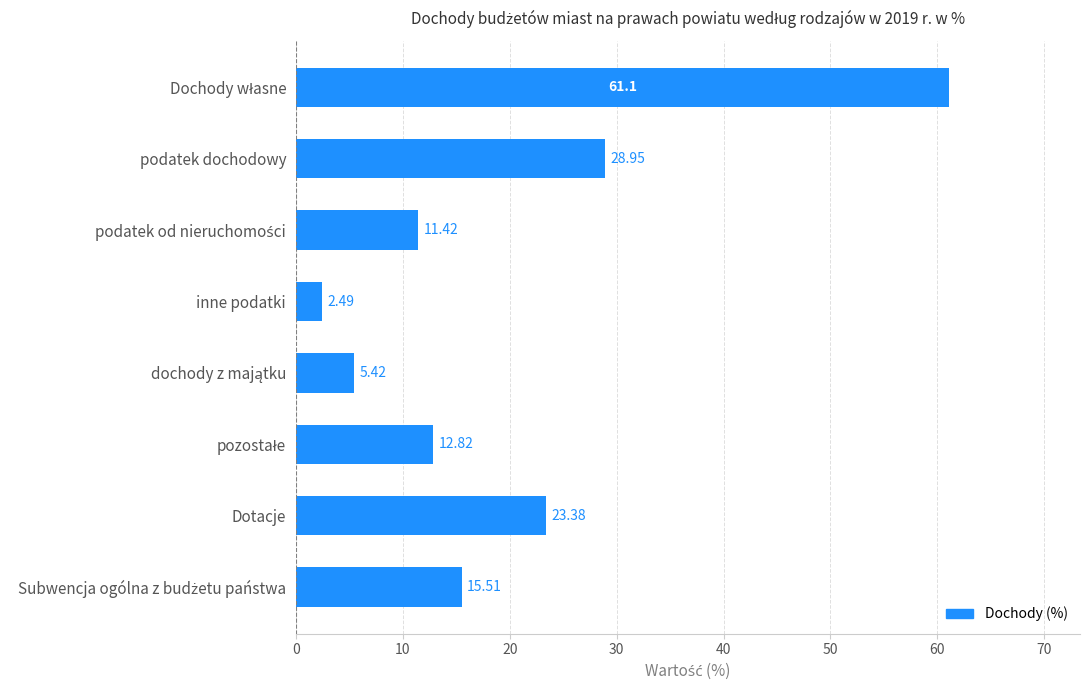

What is the average value?

20.1